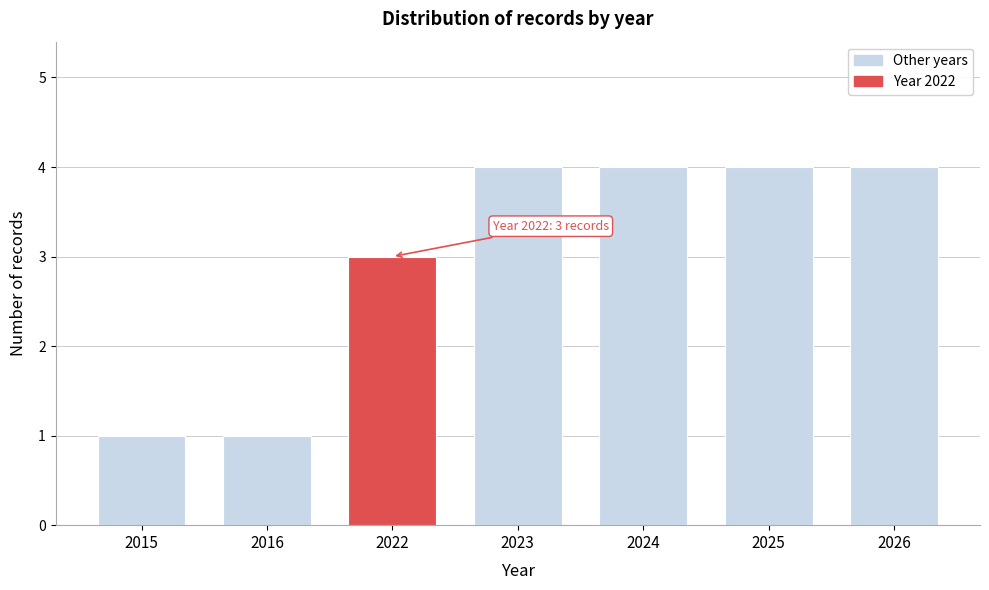

Reading right to left, transcribe all the data shown in this chart.

4	4	4	4	3	1	1